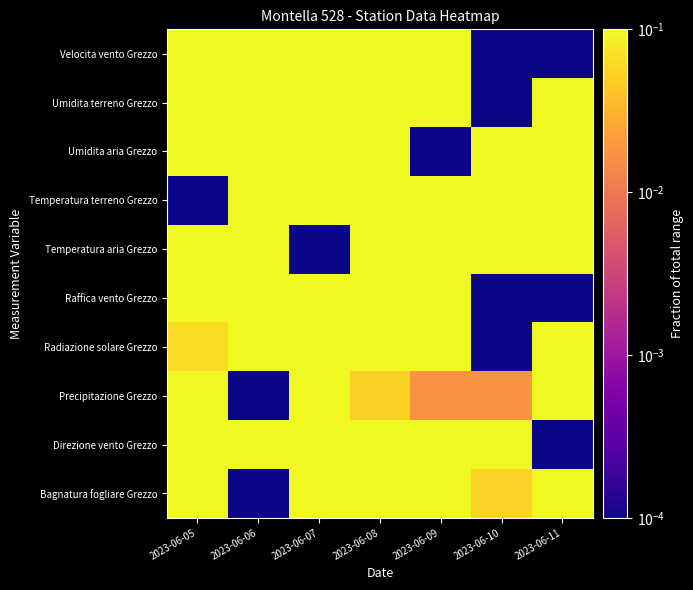

At 2023-06-05, list the series in order from largest to smallest.

Direzione vento Grezzo, Raffica vento Grezzo, Umidita terreno Grezzo, Velocita vento Grezzo, Bagnatura fogliare Grezzo, Umidita aria Grezzo, Precipitazione Grezzo, Temperatura aria Grezzo, Radiazione solare Grezzo, Temperatura terreno Grezzo